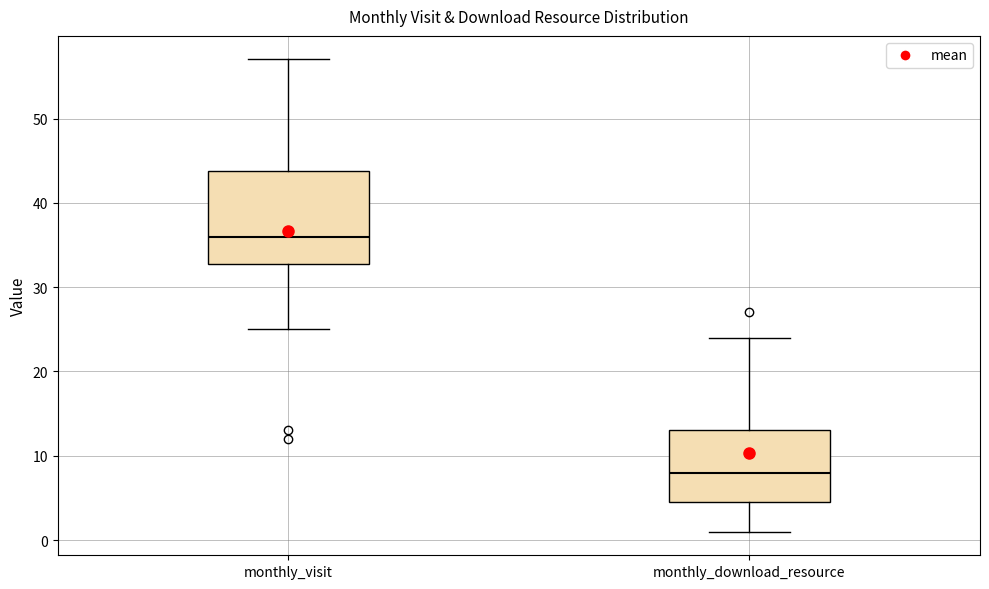

Where does the median line of the box for monthly_visit sit on the y-axis? The values are not printed on the chart, so give them approximately, as read against the axis.

36